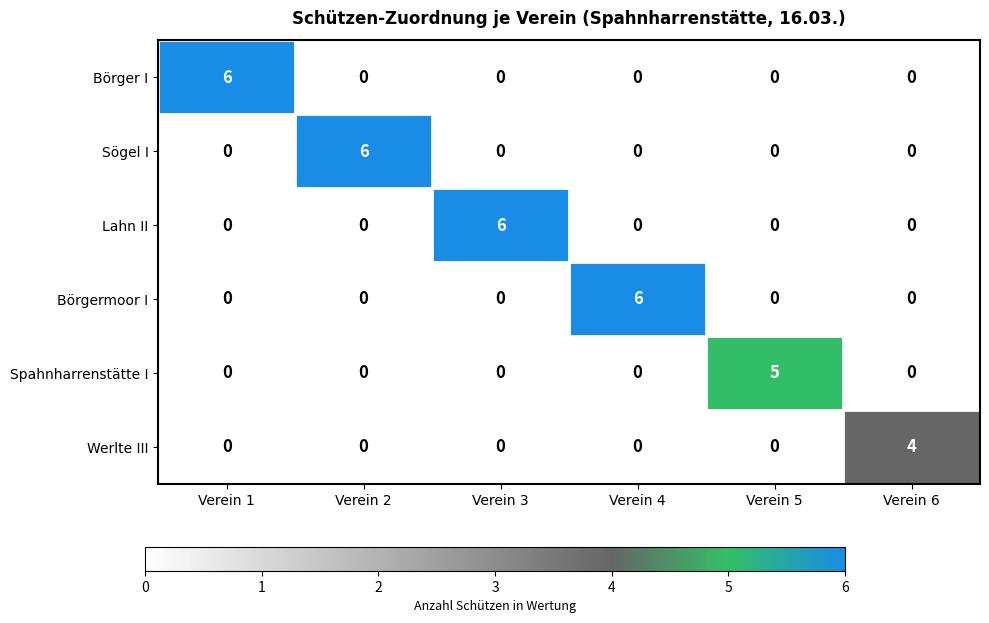

What is the total value across all series at Verein 2?

6